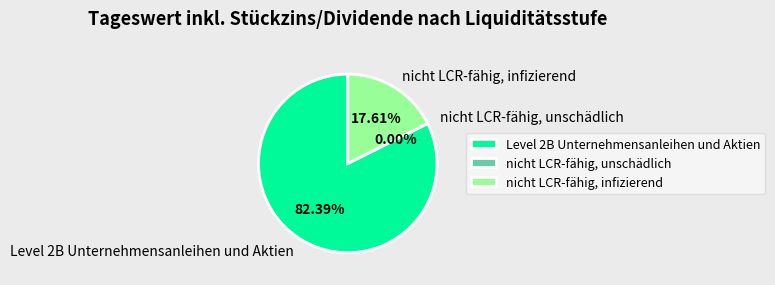

Which category accounts for the majority?

Level 2B Unternehmensanleihen und Aktien